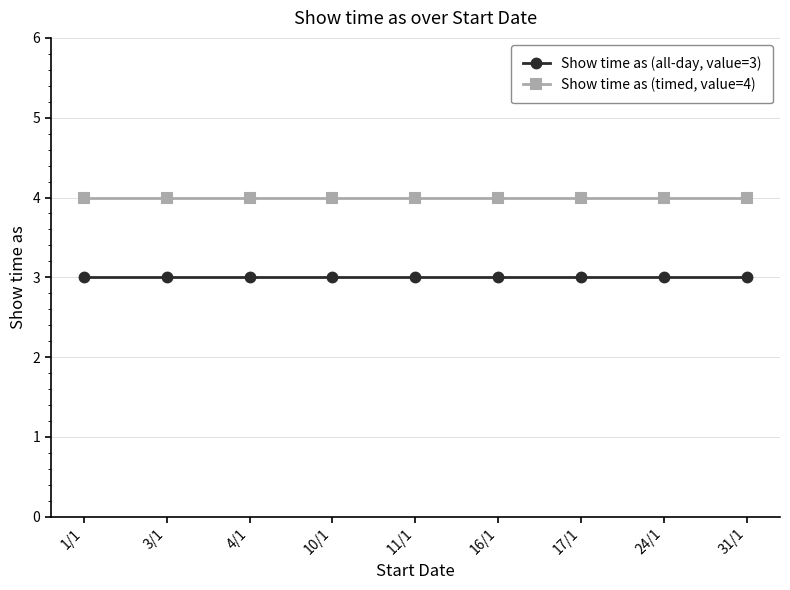

What is the label of the 9th point from the left?

31/1